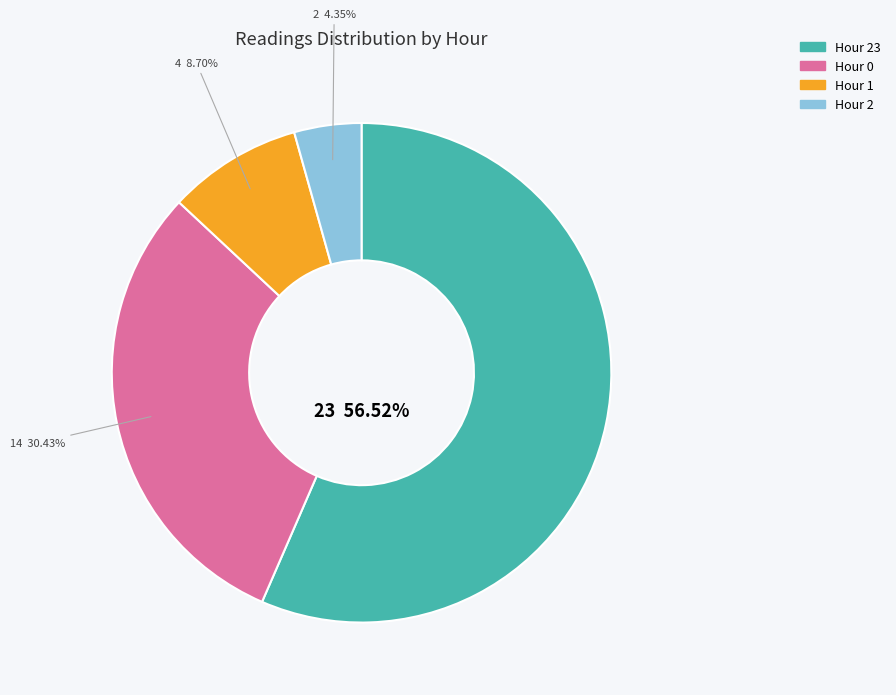

Is there any slice that represents more than half of the pie?

Yes